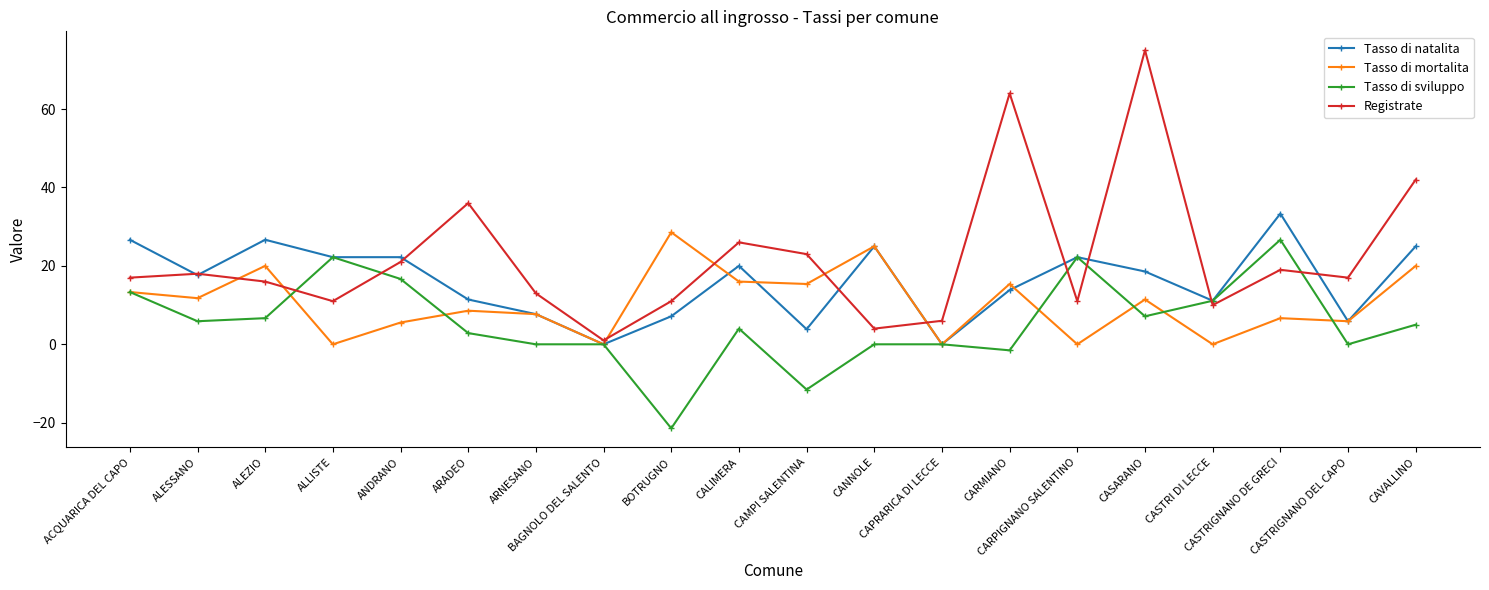

What is the value of the Tasso di mortalita point at the 12th from the left?

25.0